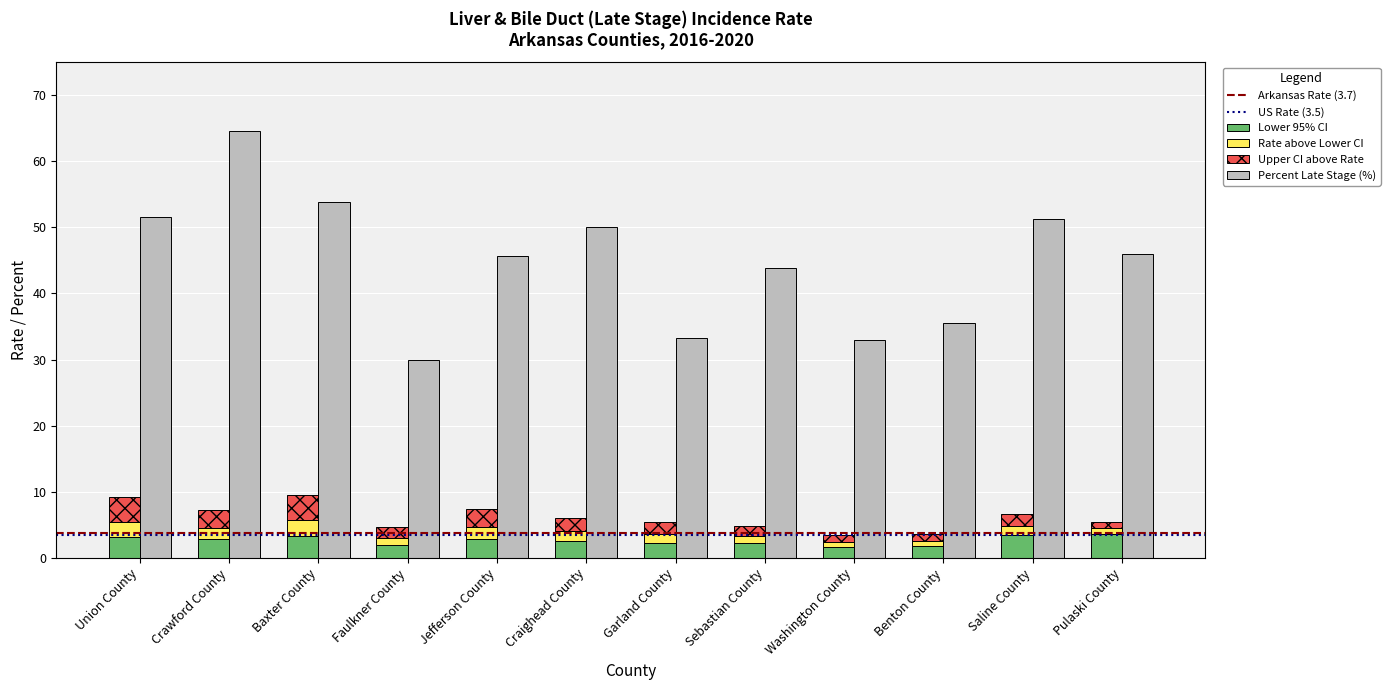

The Lower 95% CI series shows 3.2 at Sebastian County. True or false?

False